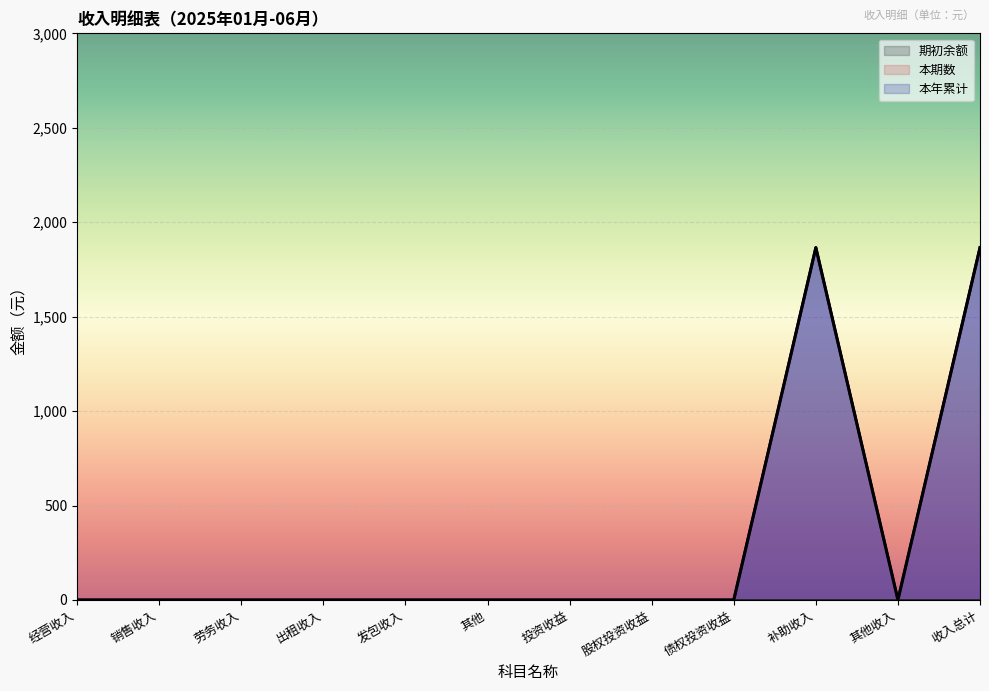

Count the number of categories in the chart.

12